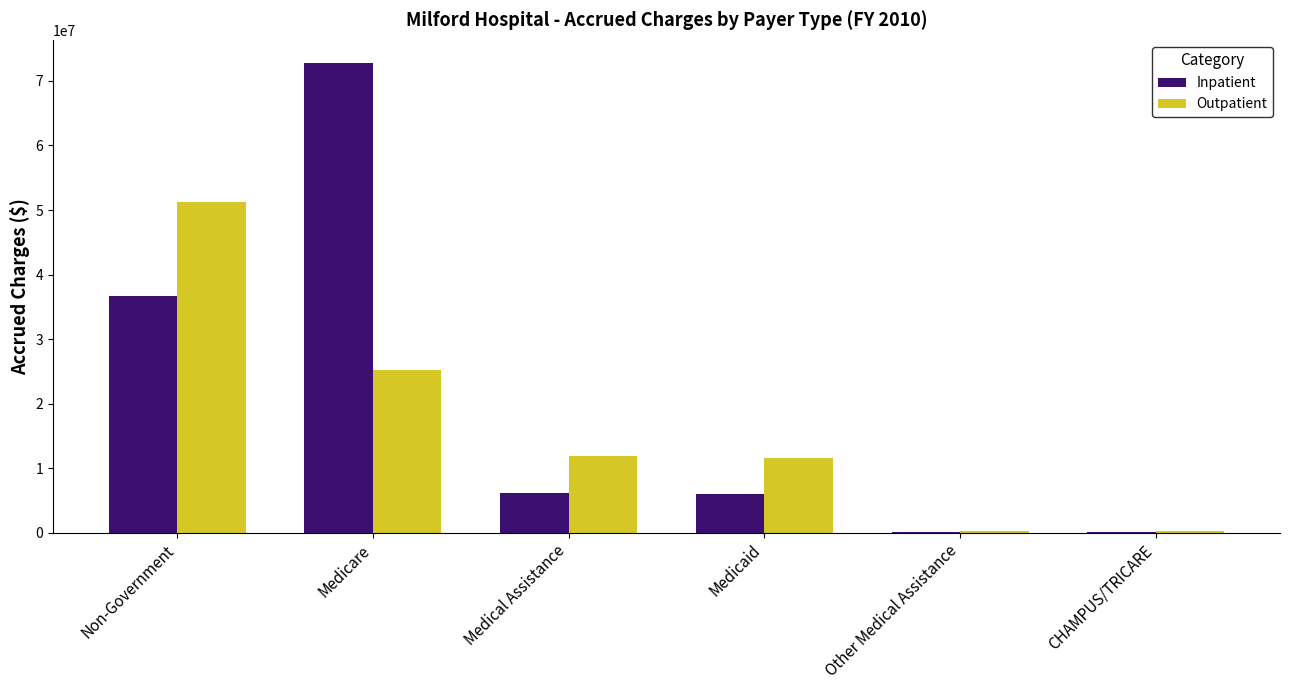

What value does the Outpatient series have at Non-Government?

51278934